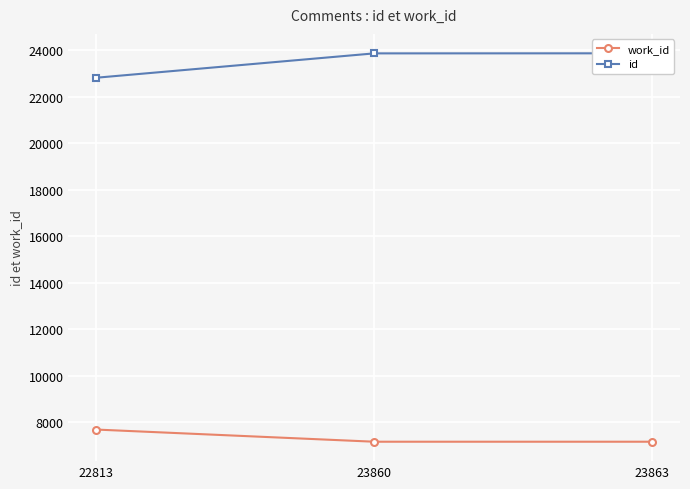

At which category is the sum across all series the highest?

23863